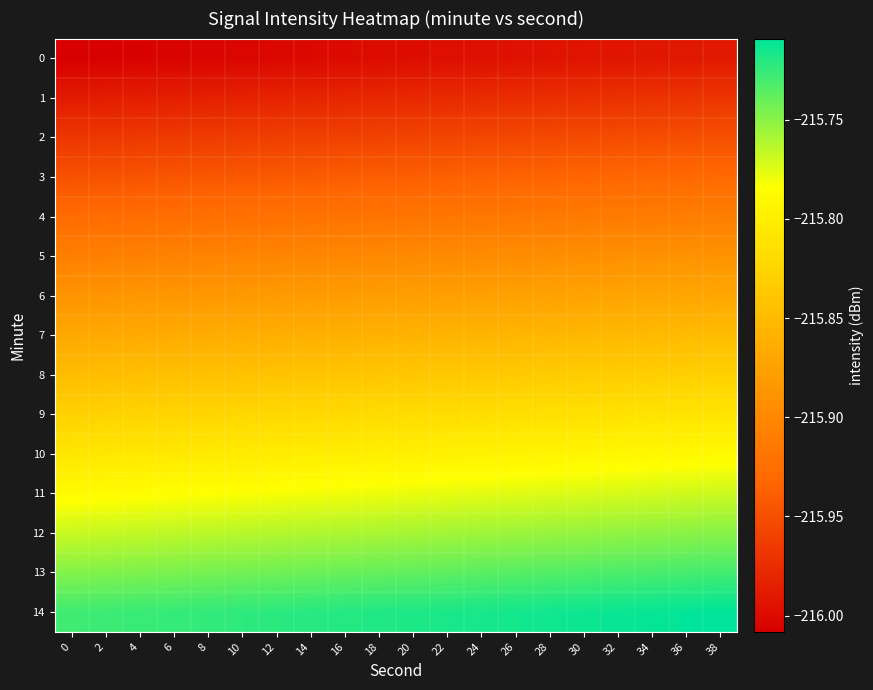

How many data points does each series have?

20